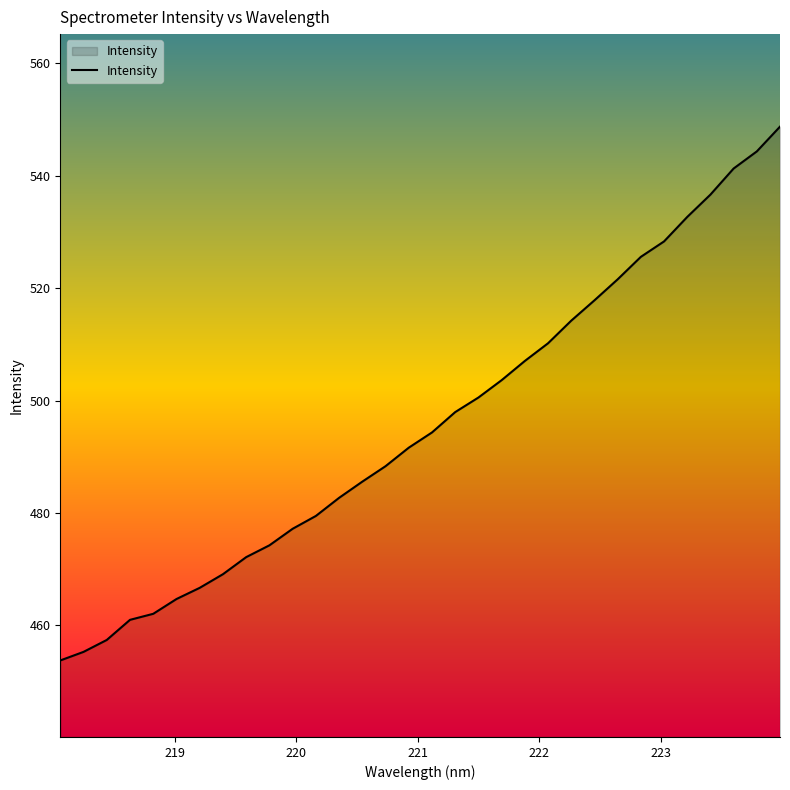

What is the maximum value shown in the chart?

548.7